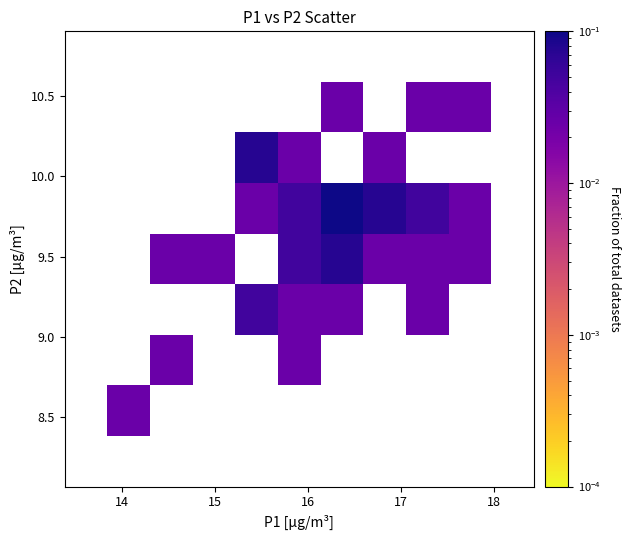

What is the range of X values (max minus min)?

4.0